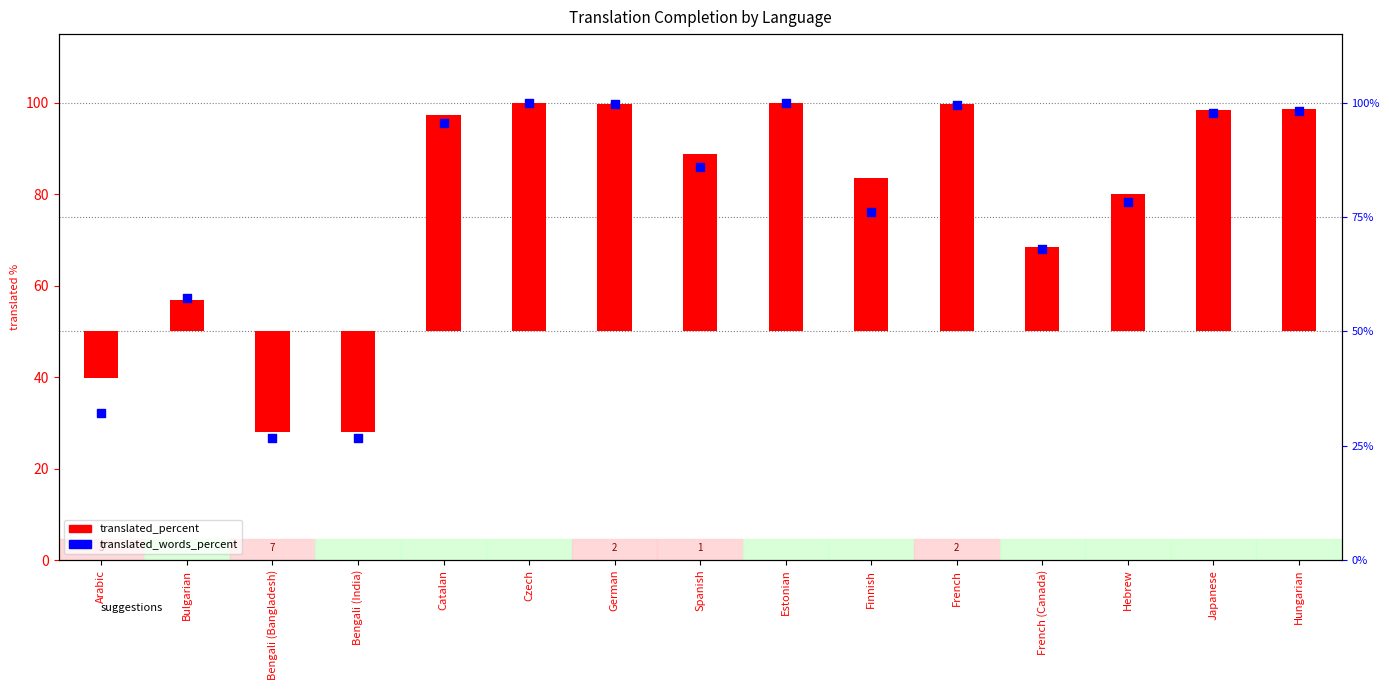

Which series reaches the maximum Y coordinate?

translated_words_percent